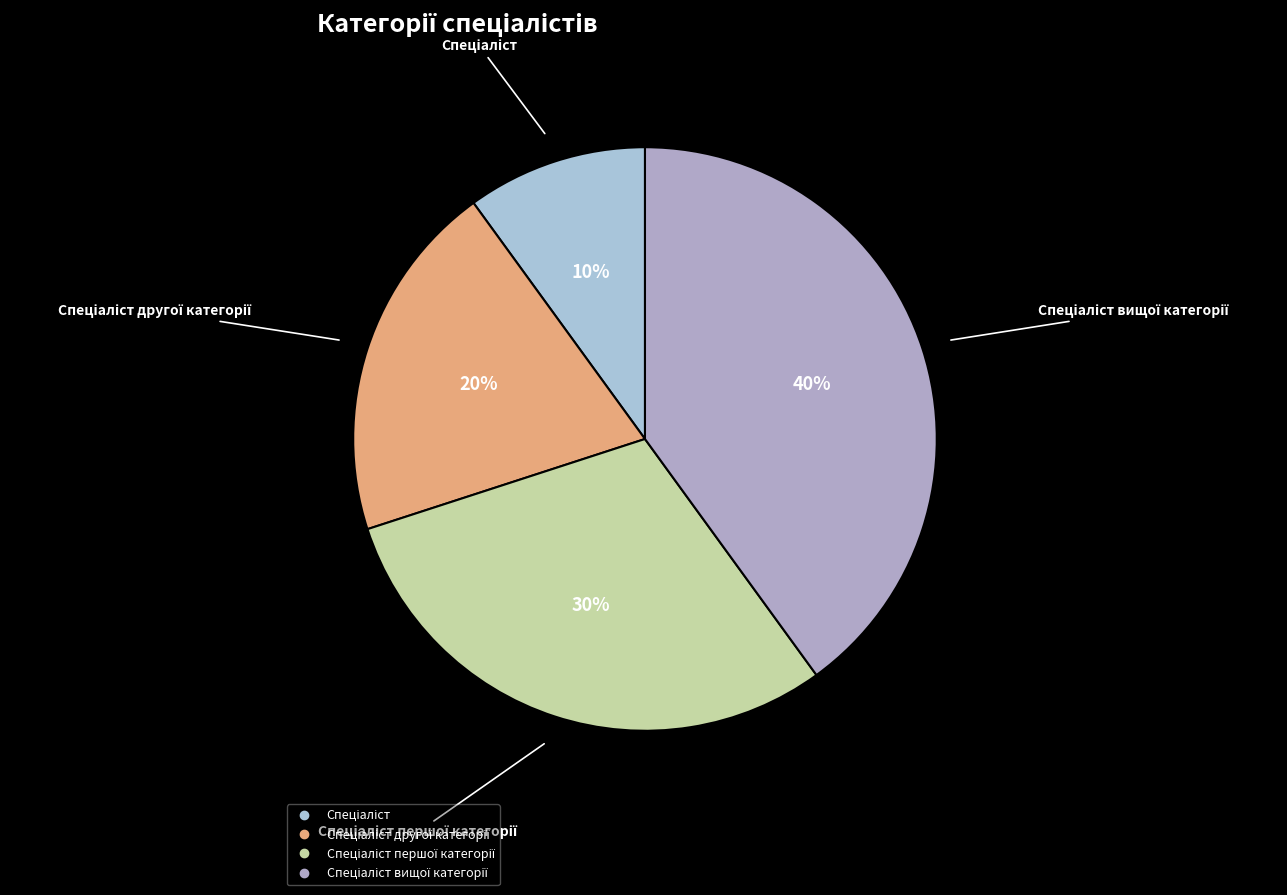

How many segments does this pie chart have?

4